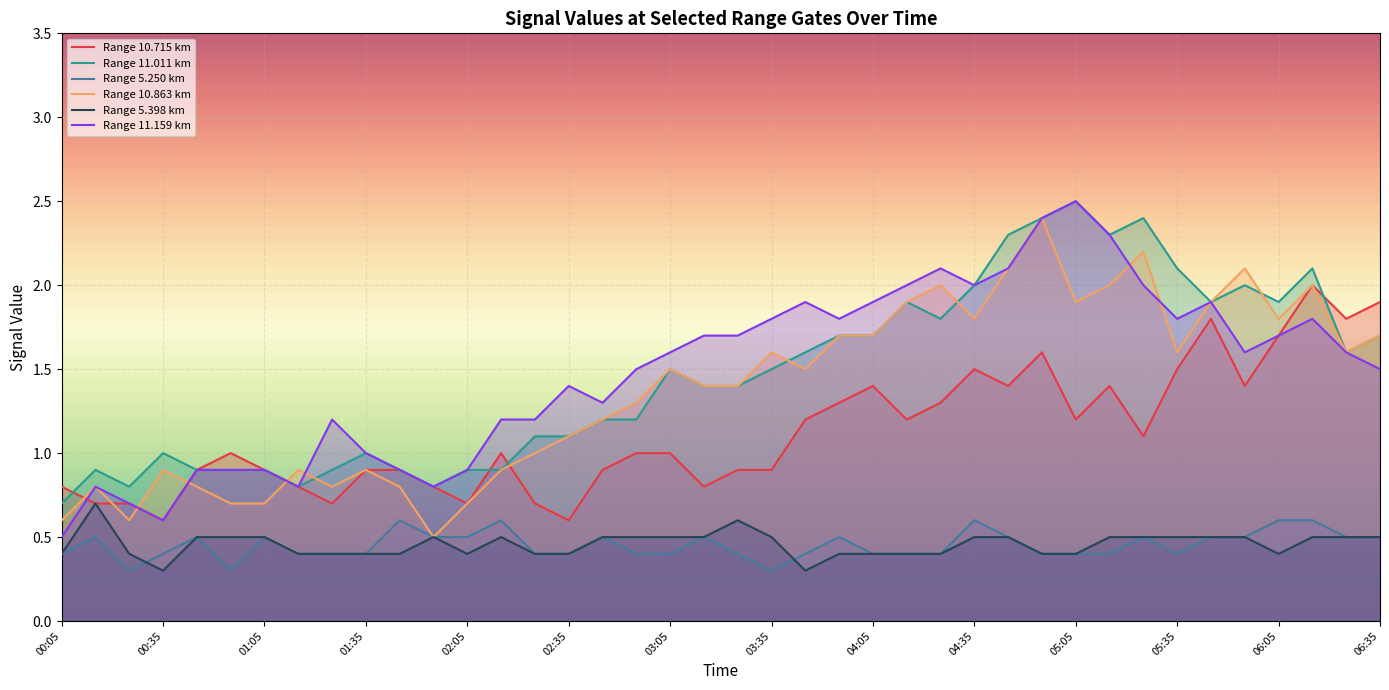

Reading right to left, extract all data points from this chart.

10.715: 1.9	1.8	2.0	1.7	1.4	1.8	1.5	1.1	1.4	1.2	1.6	1.4	1.5	1.3	1.2	1.4	1.3	1.2	0.9	0.9	0.8	1.0	1.0	0.9	0.6	0.7	1.0	0.7	0.8	0.9	0.9	0.7	0.8	0.9	1.0	0.9	0.6	0.7	0.7	0.8
11.011: 1.7	1.6	2.1	1.9	2.0	1.9	2.1	2.4	2.3	2.5	2.4	2.3	2.0	1.8	1.9	1.7	1.7	1.6	1.5	1.4	1.4	1.5	1.2	1.2	1.1	1.1	0.9	0.9	0.8	0.9	1.0	0.9	0.8	0.9	0.9	0.9	1.0	0.8	0.9	0.7
5.250: 0.5	0.5	0.6	0.6	0.5	0.5	0.4	0.5	0.4	0.4	0.4	0.5	0.6	0.4	0.4	0.4	0.5	0.4	0.3	0.4	0.5	0.4	0.4	0.5	0.4	0.4	0.6	0.5	0.5	0.6	0.4	0.4	0.4	0.5	0.3	0.5	0.4	0.3	0.5	0.4
10.863: 1.7	1.6	2.0	1.8	2.1	1.9	1.6	2.2	2.0	1.9	2.4	2.1	1.8	2.0	1.9	1.7	1.7	1.5	1.6	1.4	1.4	1.5	1.3	1.2	1.1	1.0	0.9	0.7	0.5	0.8	0.9	0.8	0.9	0.7	0.7	0.8	0.9	0.6	0.8	0.6
5.398: 0.5	0.5	0.5	0.4	0.5	0.5	0.5	0.5	0.5	0.4	0.4	0.5	0.5	0.4	0.4	0.4	0.4	0.3	0.5	0.6	0.5	0.5	0.5	0.5	0.4	0.4	0.5	0.4	0.5	0.4	0.4	0.4	0.4	0.5	0.5	0.5	0.3	0.4	0.7	0.4
11.159: 1.5	1.6	1.8	1.7	1.6	1.9	1.8	2.0	2.3	2.5	2.4	2.1	2.0	2.1	2.0	1.9	1.8	1.9	1.8	1.7	1.7	1.6	1.5	1.3	1.4	1.2	1.2	0.9	0.8	0.9	1.0	1.2	0.8	0.9	0.9	0.9	0.6	0.7	0.8	0.5